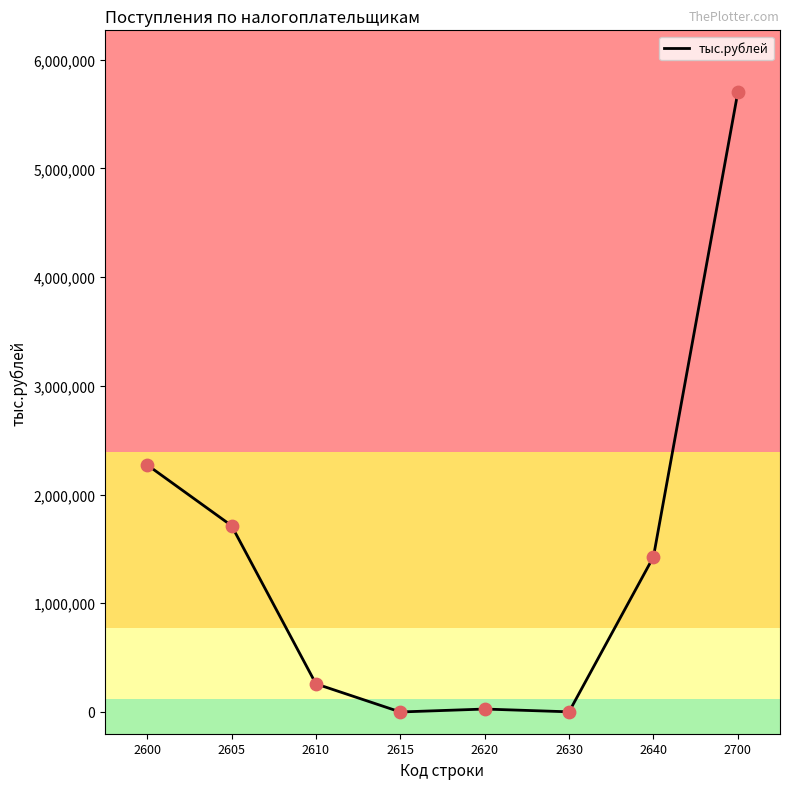

Which has a higher value, 2605 or 2630?

2605